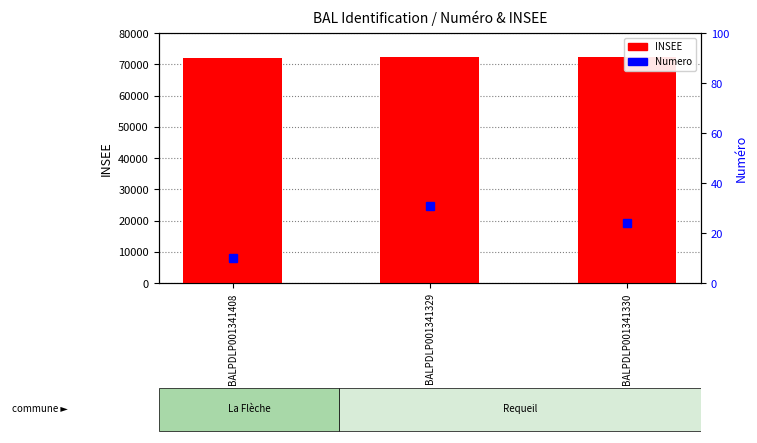

What is the sum of all Numero values?

65